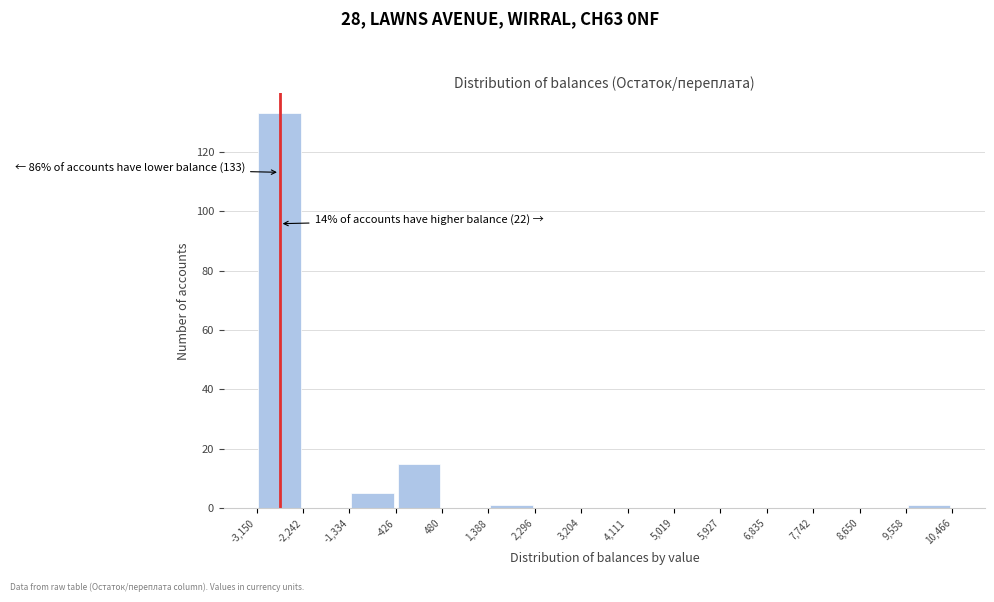

Over which range of the x-axis is the bar tallest?

-3,150 to -2,242